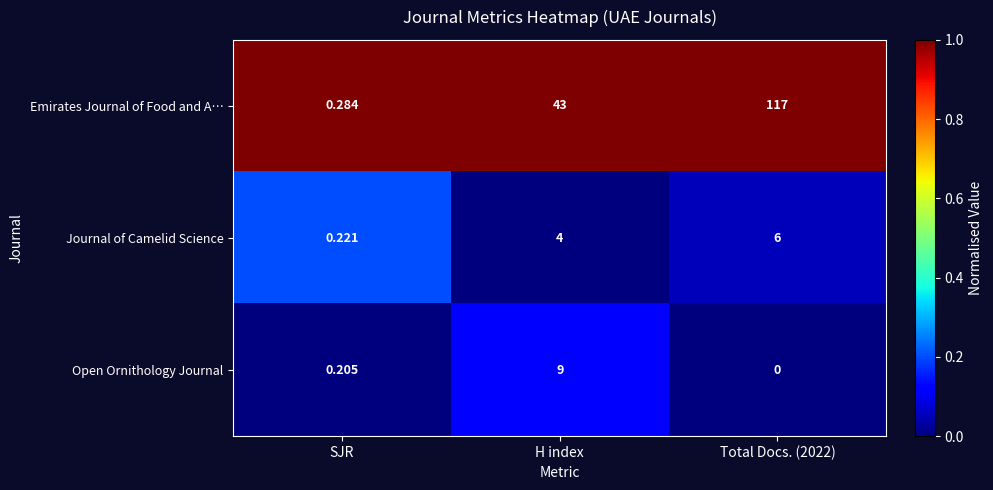

Rank the series by their maximum value, from lowest to highest.

Journal of Camelid Science, Open Ornithology Journal, Emirates Journal of Food and A…